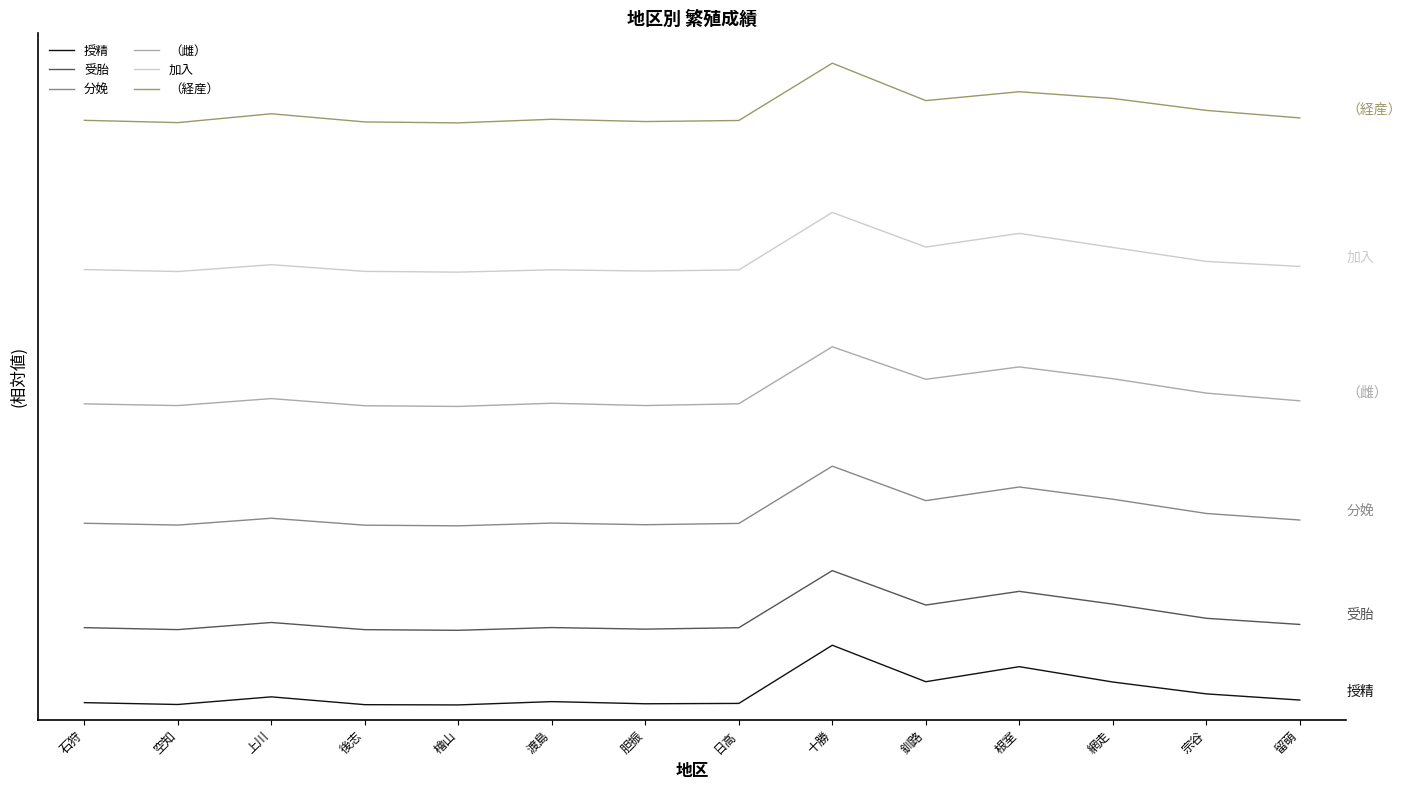

The 分娩 series shows 698.1 at 檜山. True or false?

False